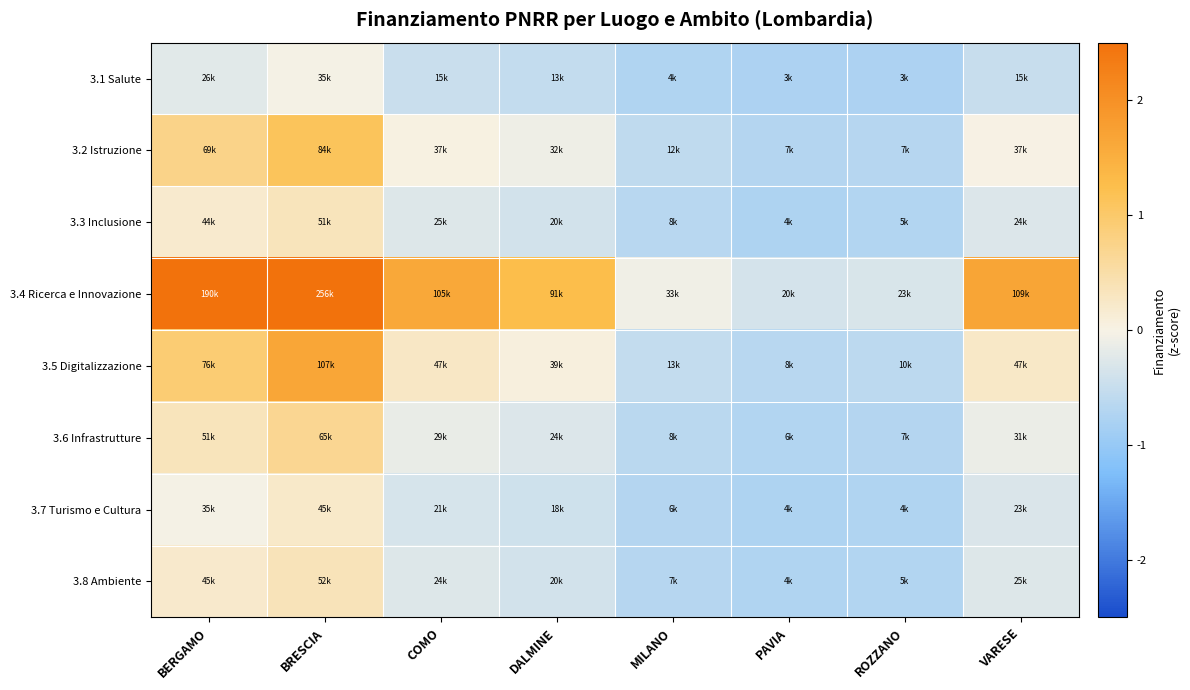

At which category is the sum across all series the highest?

BRESCIA